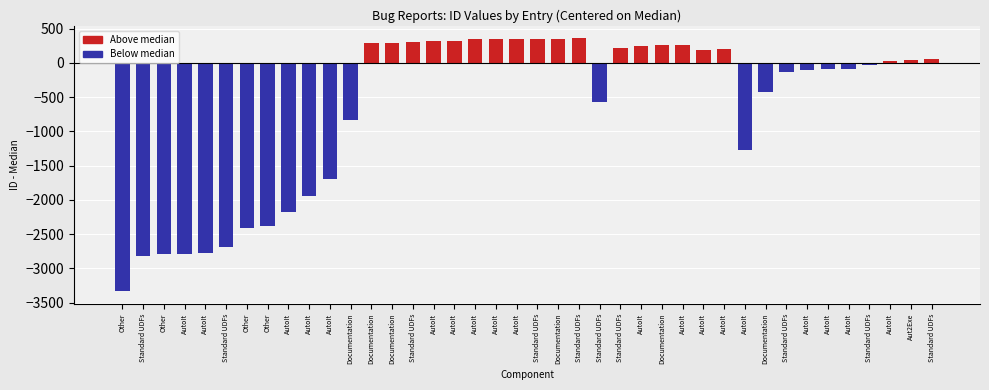

Which category has the lowest value across all series?

Other